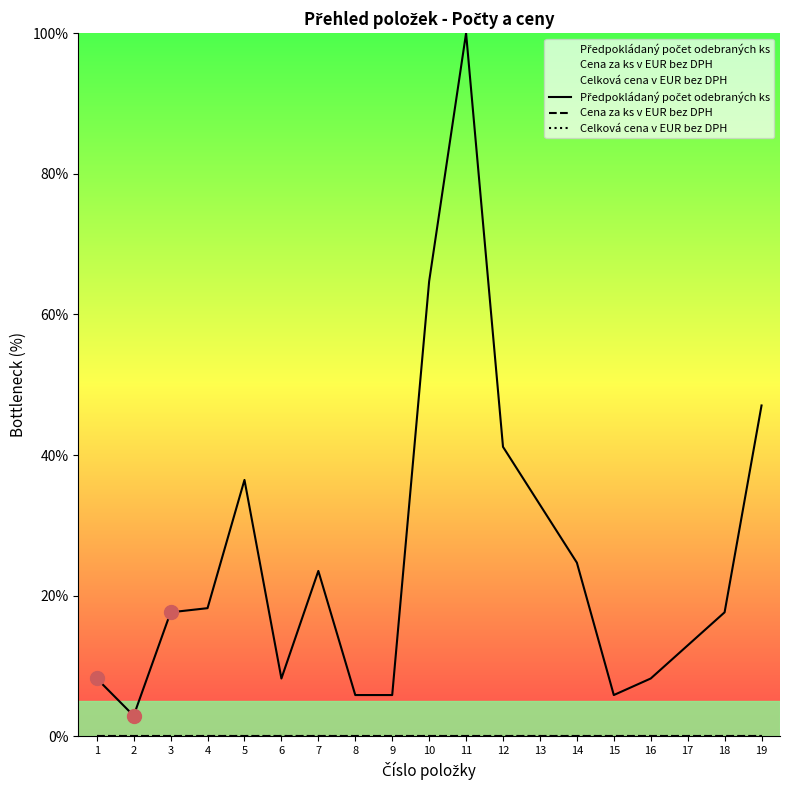

True or false: Předpokládaný počet odebraných ks has a value of 2.0 at 6.

False